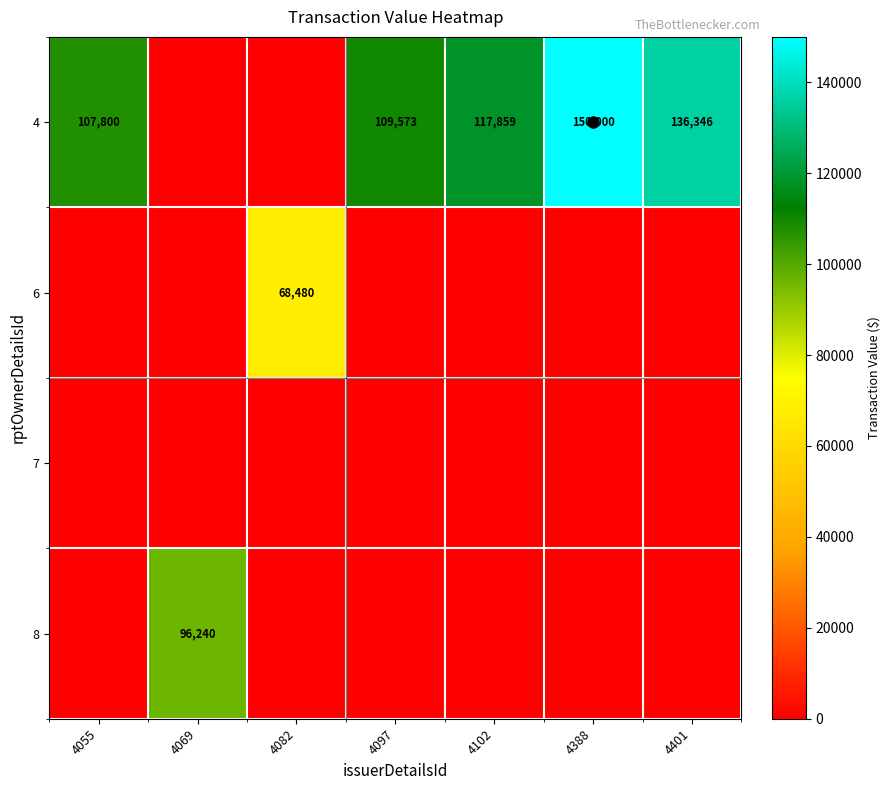

Is it true that 4 equals 259105 at 4388?

False